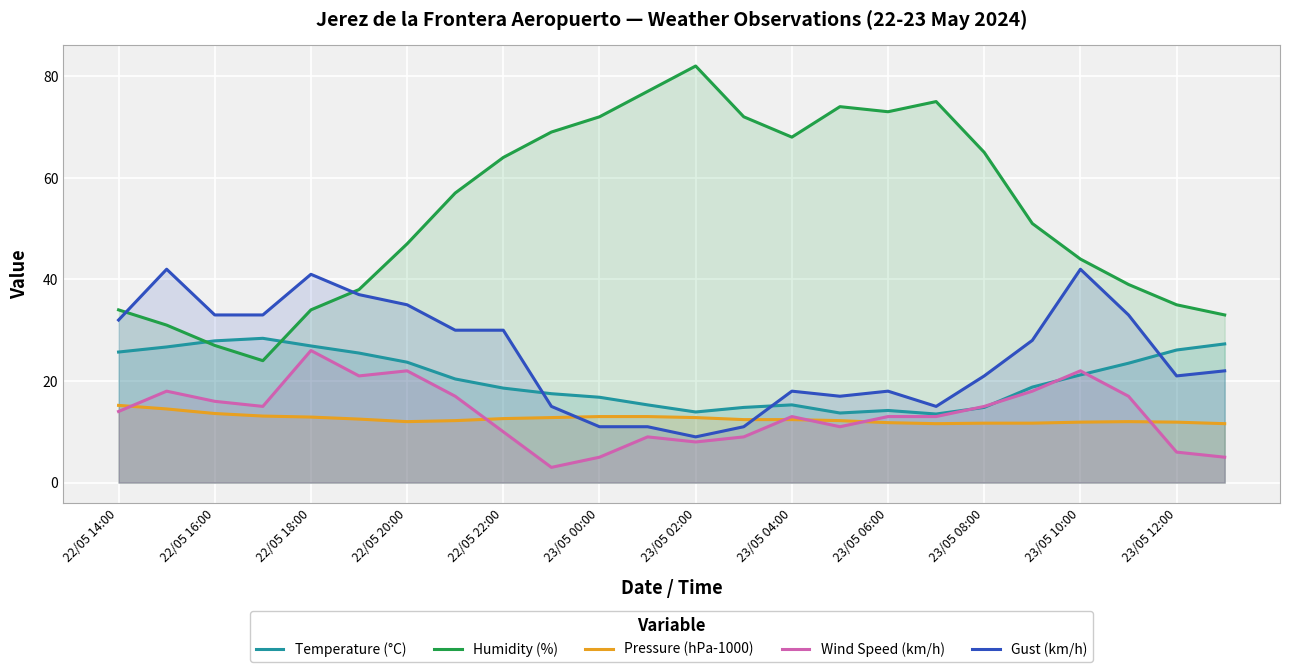

Which series has the largest range (max minus min)?

Humidity (%)